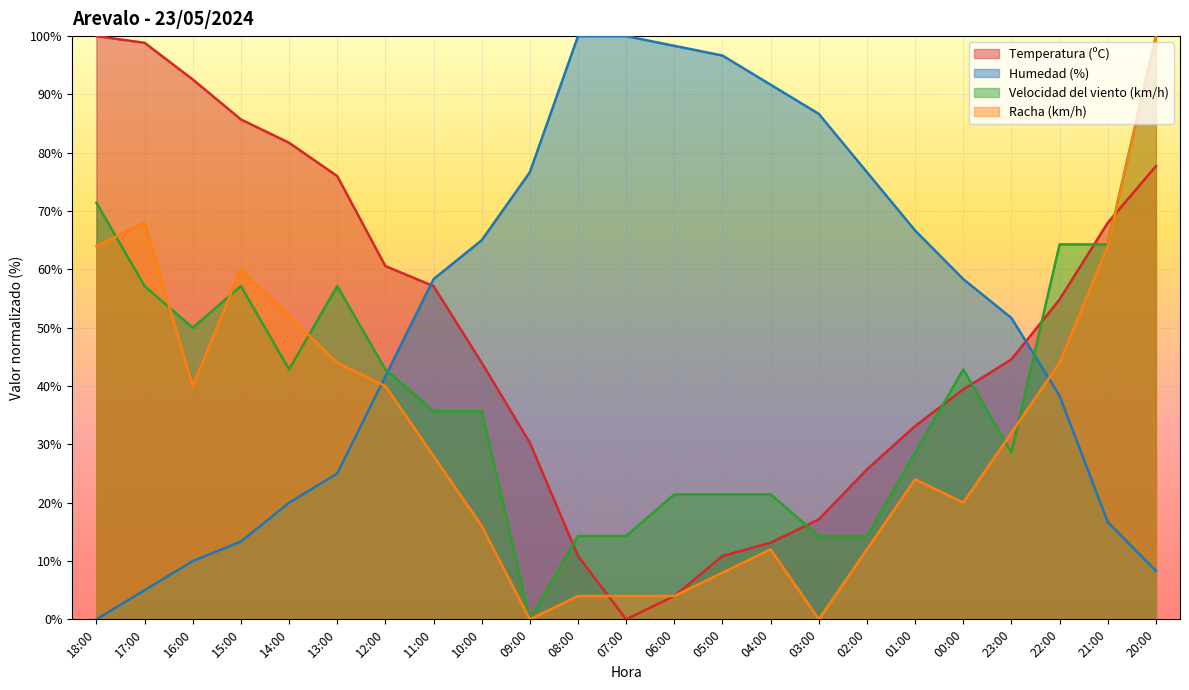

Rank the series by their average value, from highest to lowest.

Humedad (%), Temperatura (ºC), Velocidad del viento (km/h), Racha (km/h)